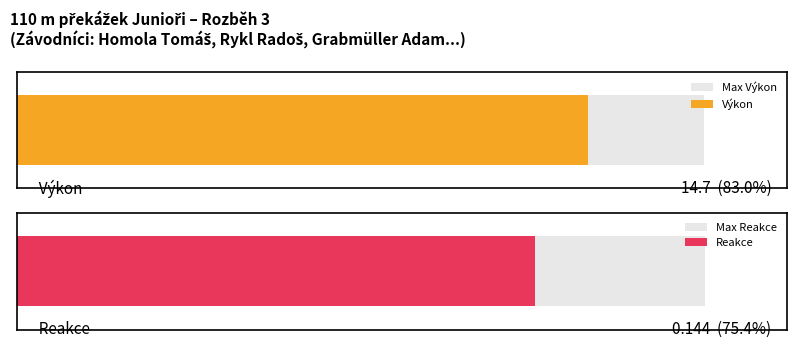

Rank the series at 3 from highest to lowest value.

Výkon, Reakce